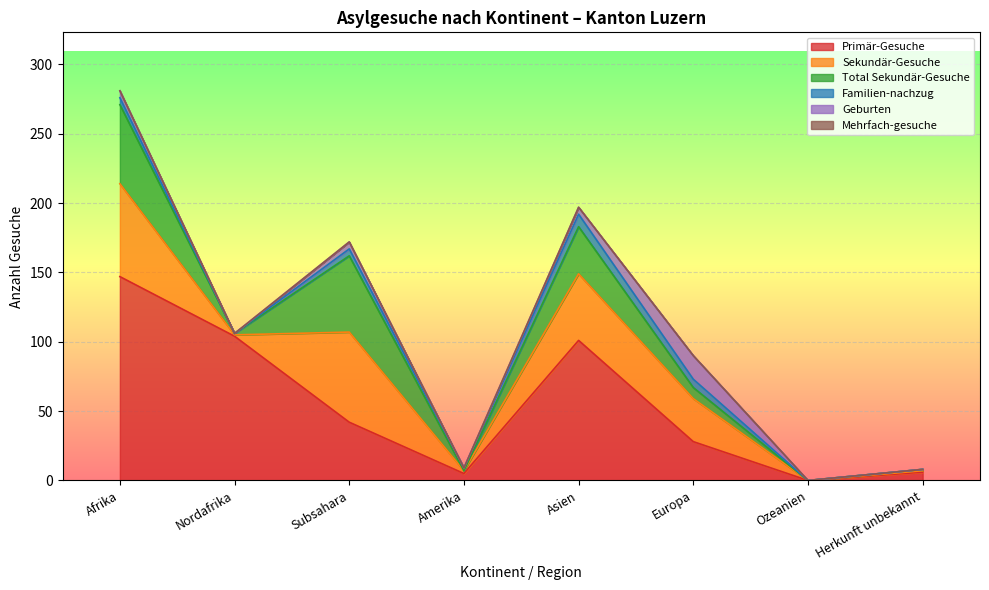

Which label corresponds to the largest value in the chart?

Afrika